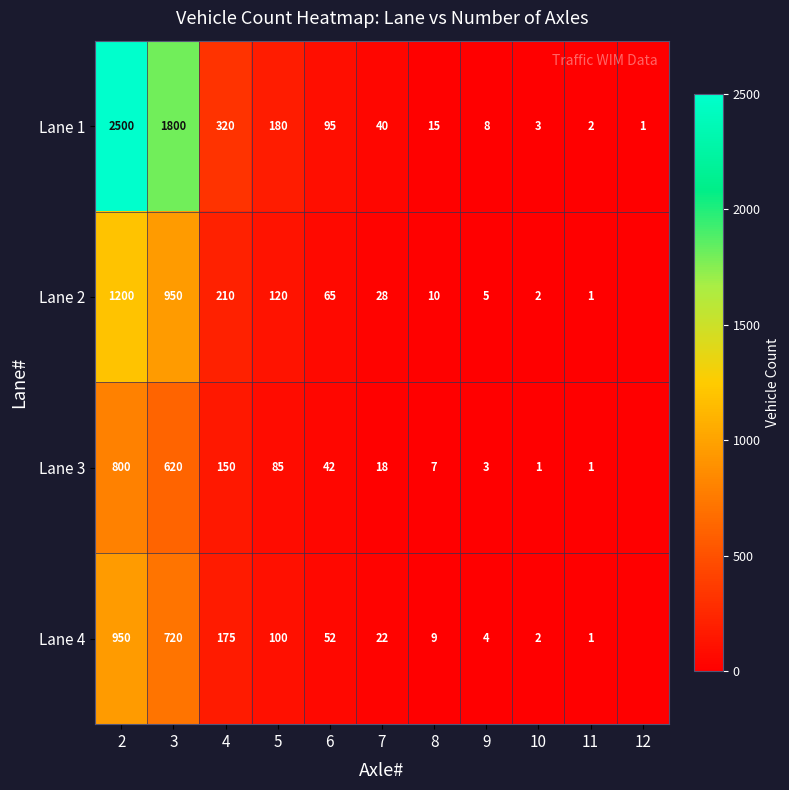

Is it true that Lane 1 equals 5 at 8?

False